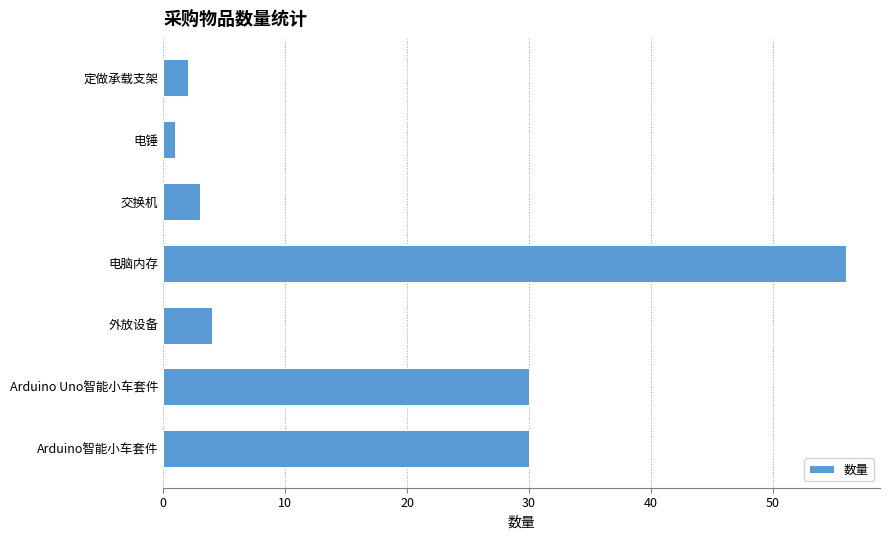

Which label corresponds to the largest value in the chart?

电脑内存